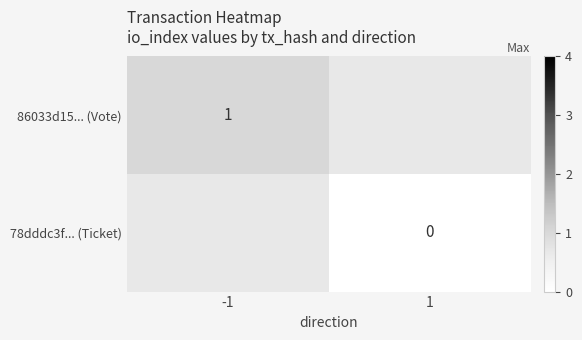

The 86033d15... (Vote) series shows 1.6 at -1. True or false?

False